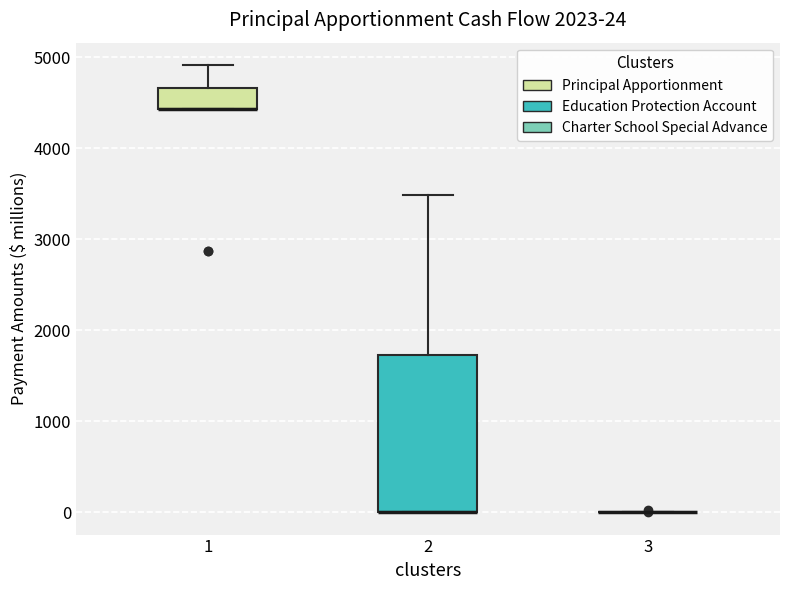

Comparing the boxes themselves (not the whiskers), which one is the tallest?

2